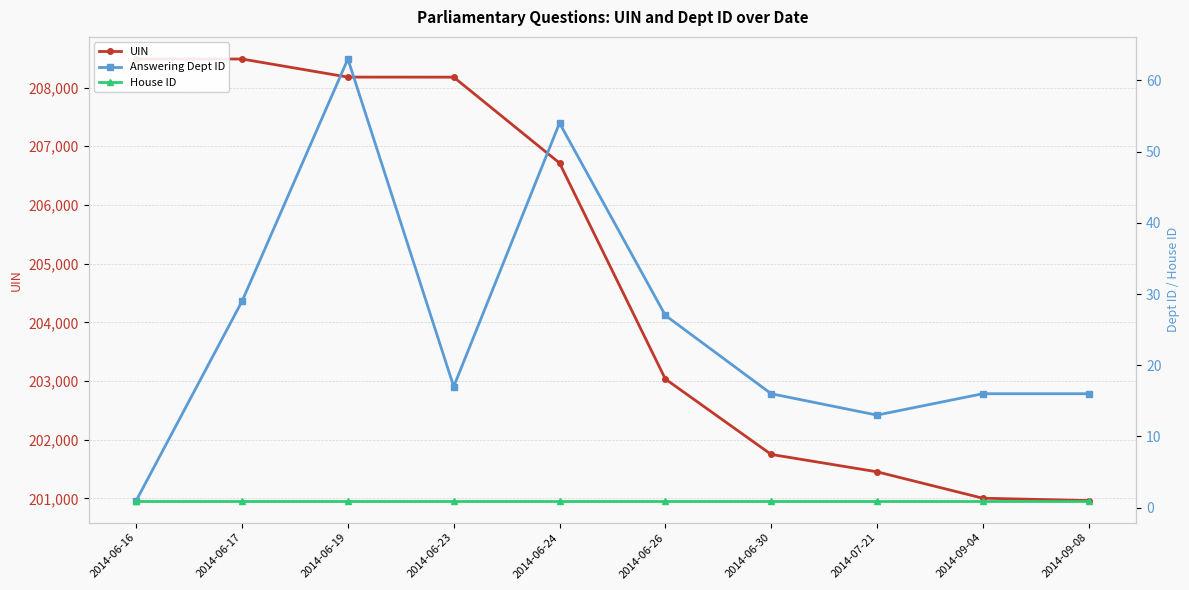

What is the label of the 3rd point from the right?

2014-07-21